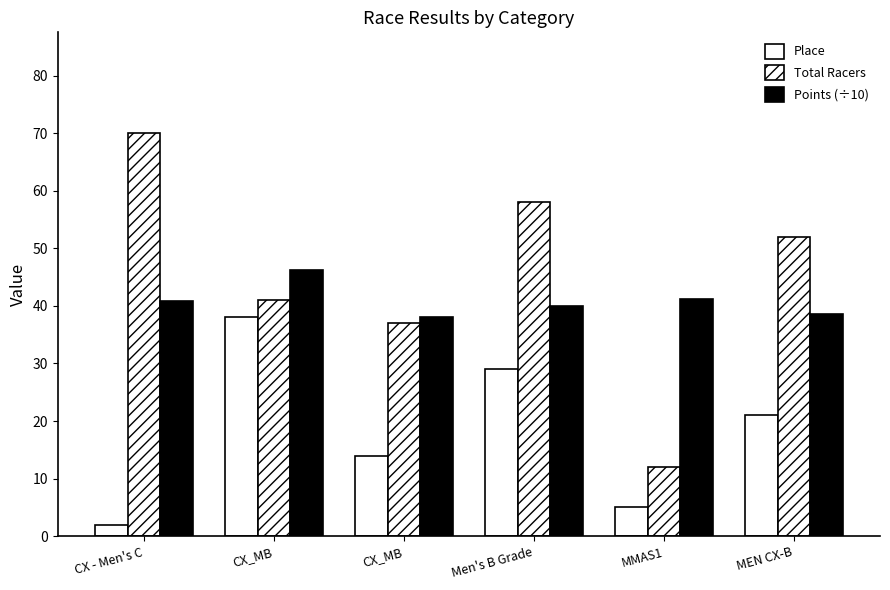

Which category has the highest value across all series?

CX - Men's C